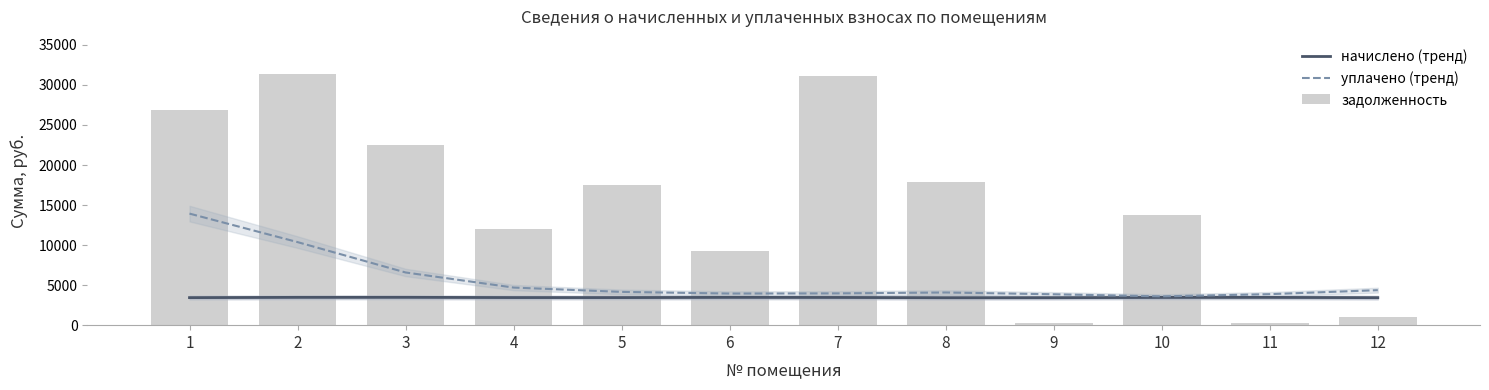

Reading left to right, list all the values displayed in this chart.

начислено (тренд): 1=3439.5	2=3472.5	3=3476.3	4=3448.3	5=3446.4	6=3469.8	7=3461.2	8=3427.0	9=3430.7	10=3466.1	11=3467.2	12=3435.8
уплачено (тренд): 1=13933.1	2=10374.6	3=6582.1	4=4696.2	5=4155.9	6=3949.4	7=3970.2	8=4081.1	9=3857.4	10=3597.1	11=3871.8	12=4373.1
задолженность: 1=26924.9	2=31308.0	3=22536.4	4=12021.8	5=17516.9	6=9308.0	7=31141.6	8=17823.8	9=262.5	10=13778.3	11=305.7	12=1030.2